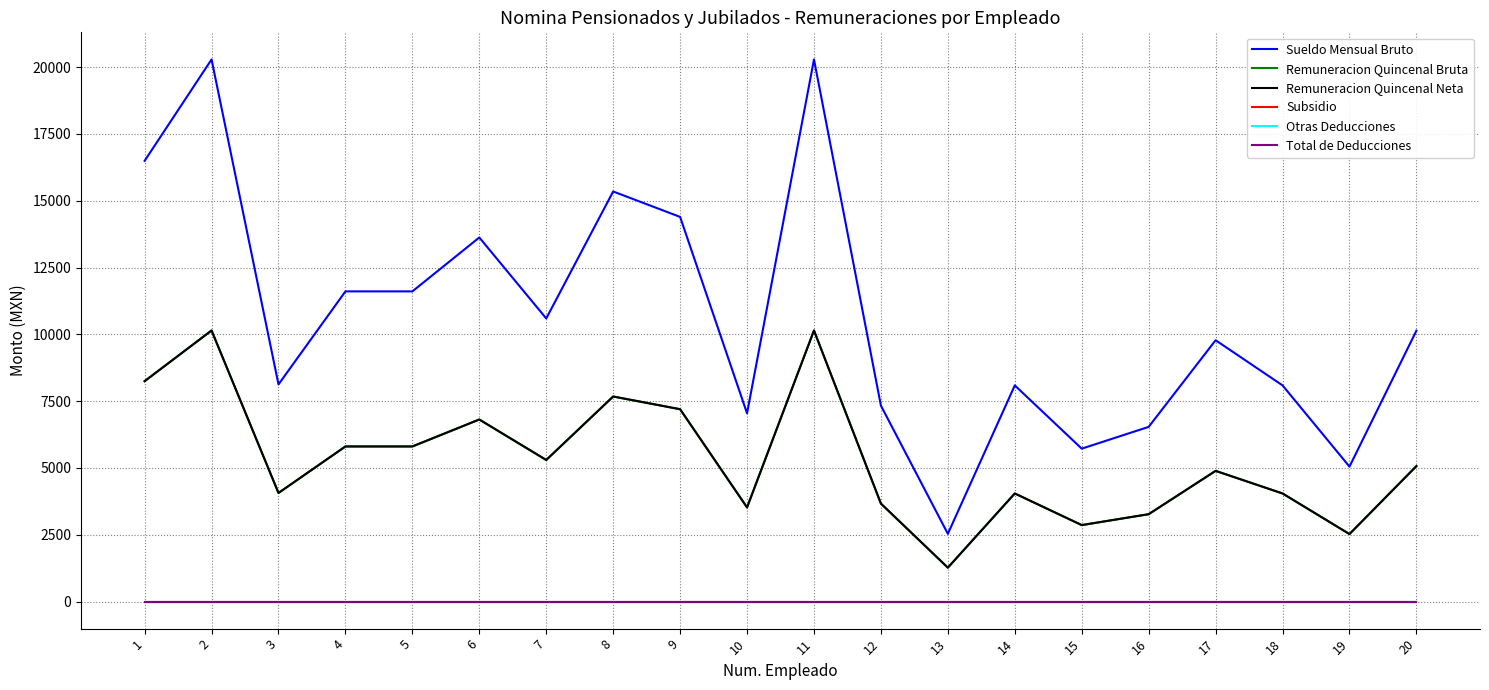

Is this an area chart (filled region under the line)?

No